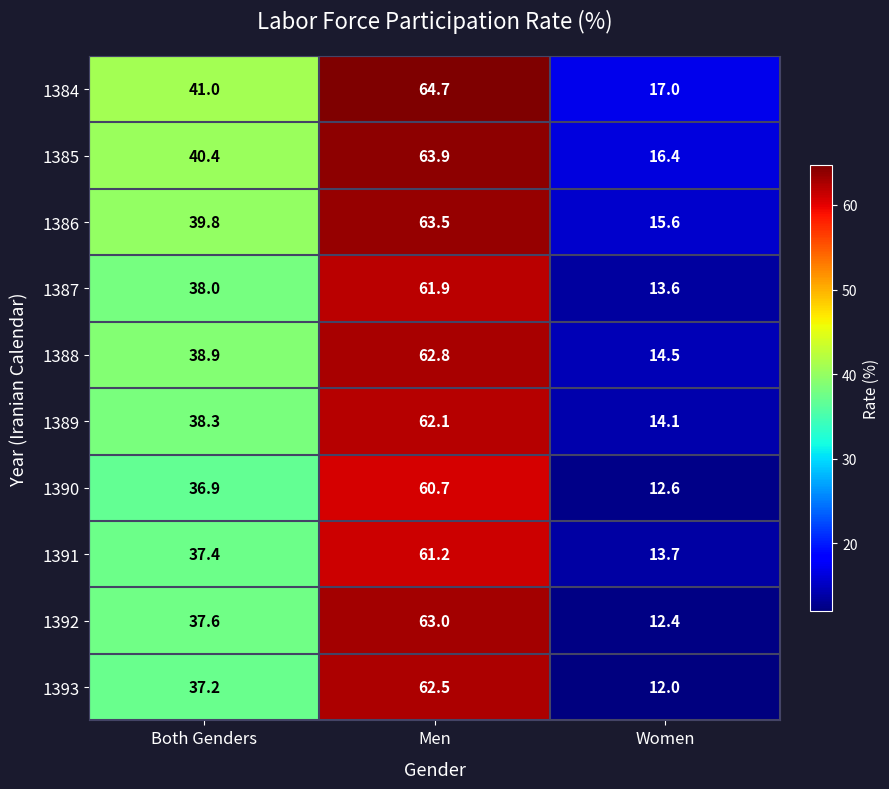

At which label does 1391 first exceed 37?

Both Genders